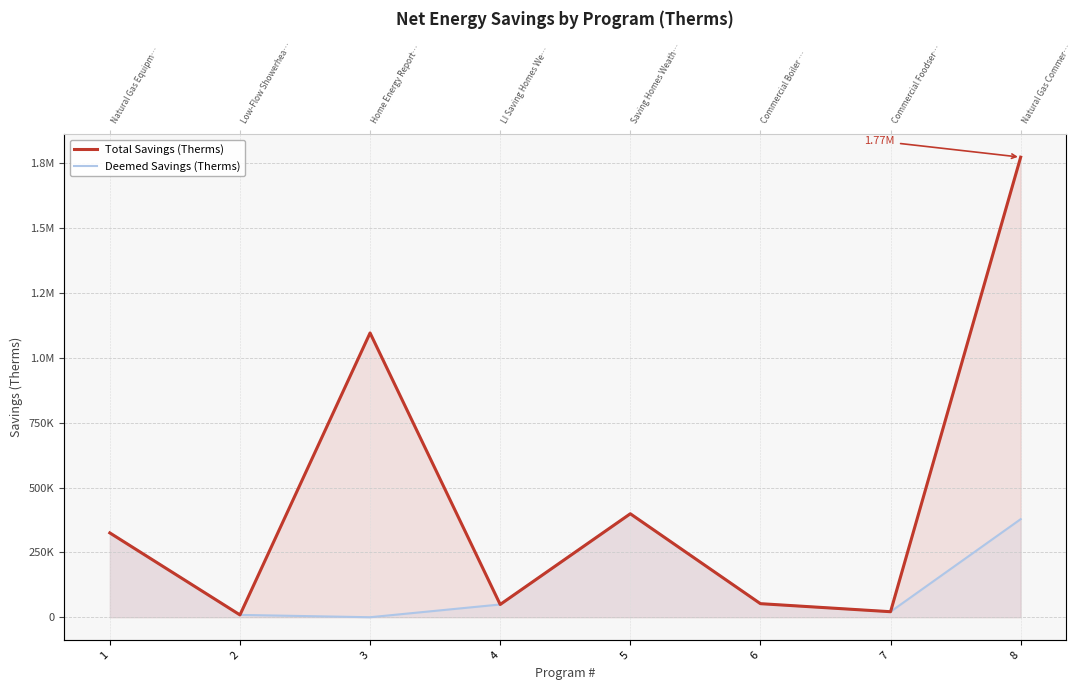

The Total Savings (Therms) series shows 325161.4 at 1. True or false?

True